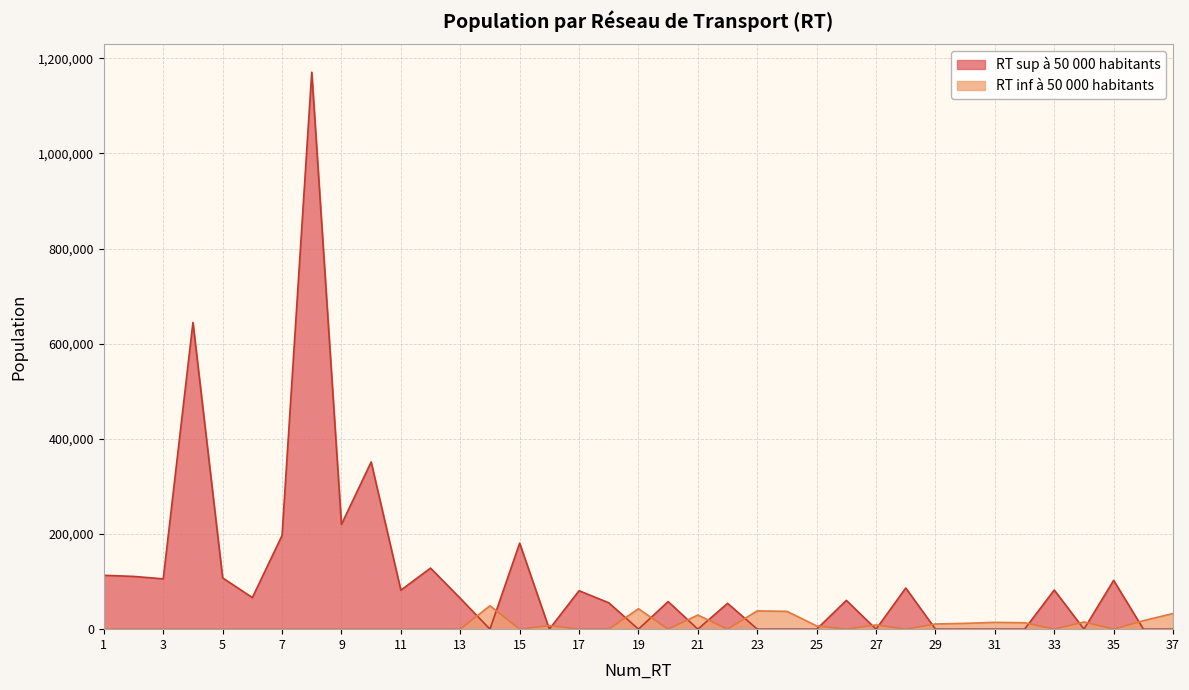

The chart shows a value of 0 at 29. True or false?

True